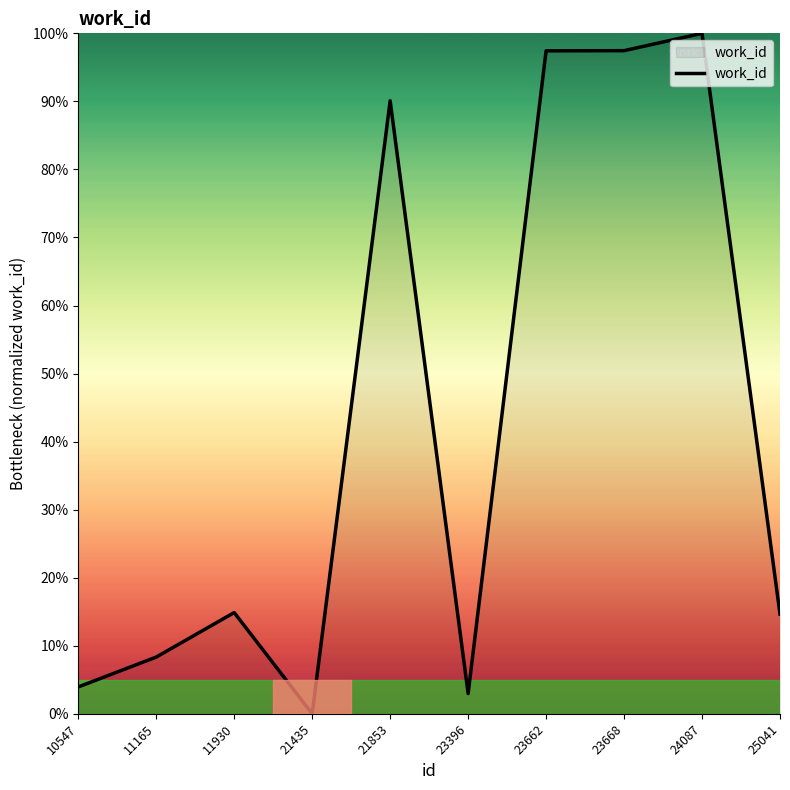

Where is the first local maximum?

11930